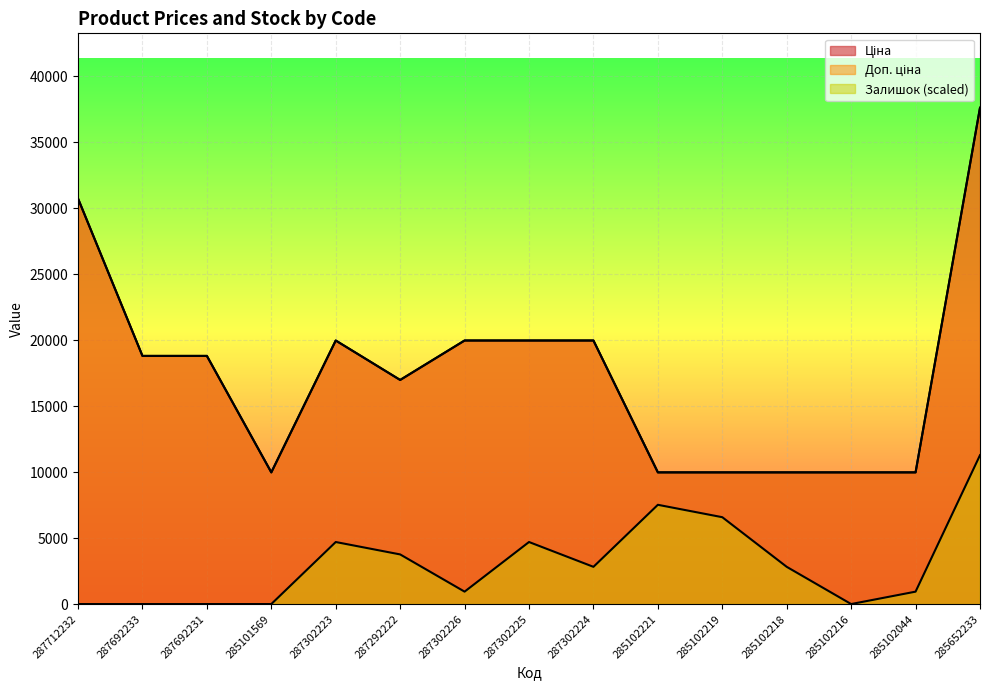

What is the label of the 14th point from the right?

287692233